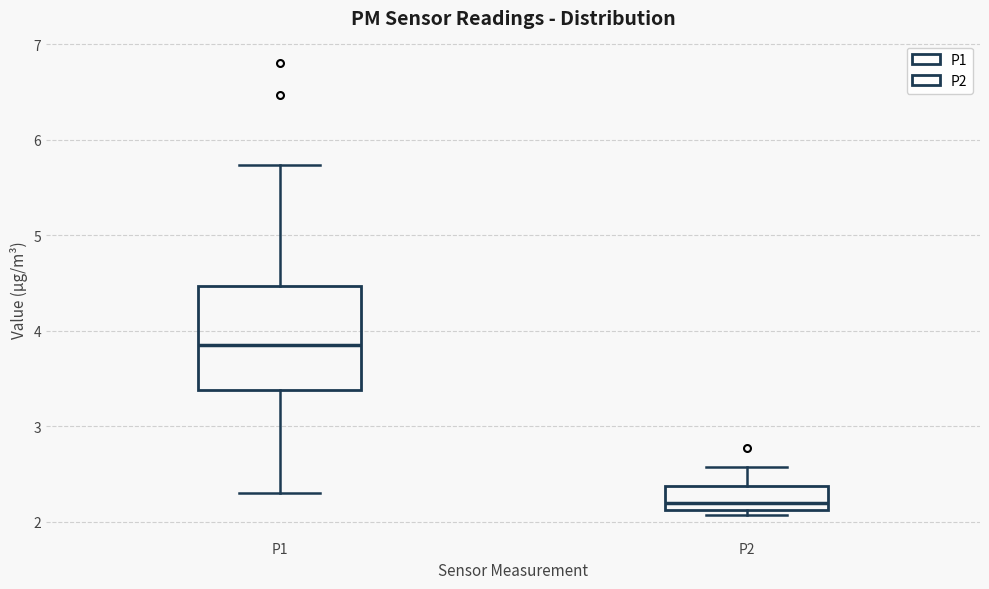

Which box has the highest median line?

P1